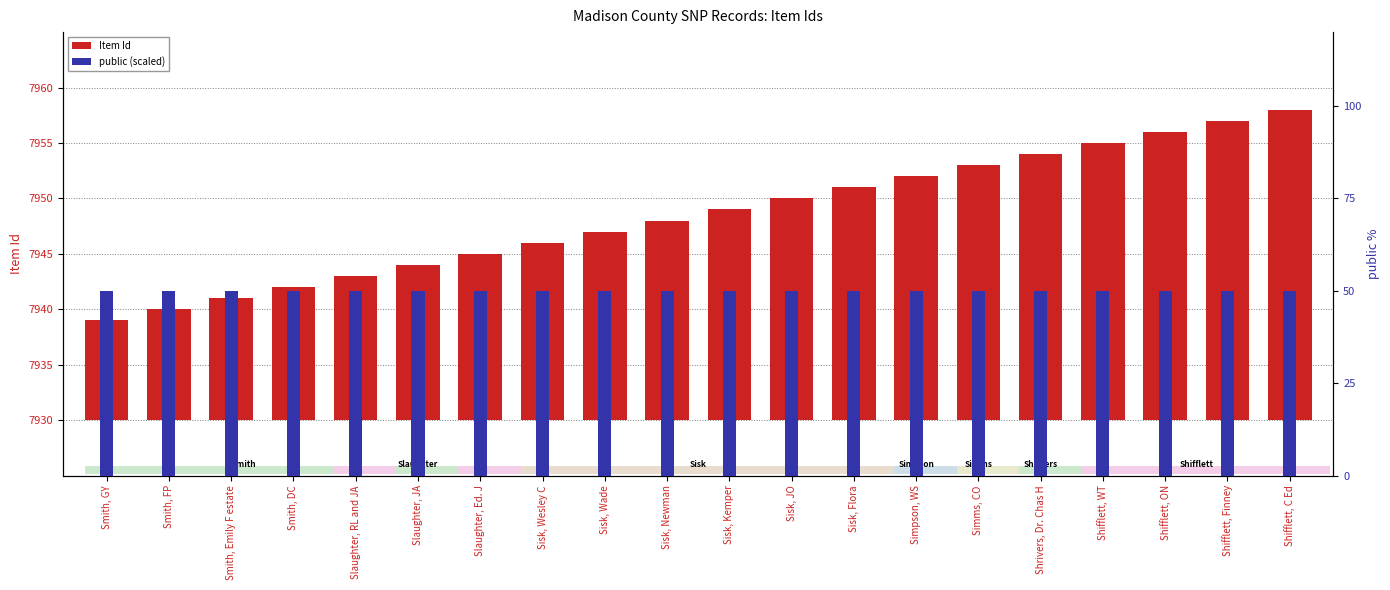

True or false: public (scaled) has a value of 12 at Sisk, Wade.

False